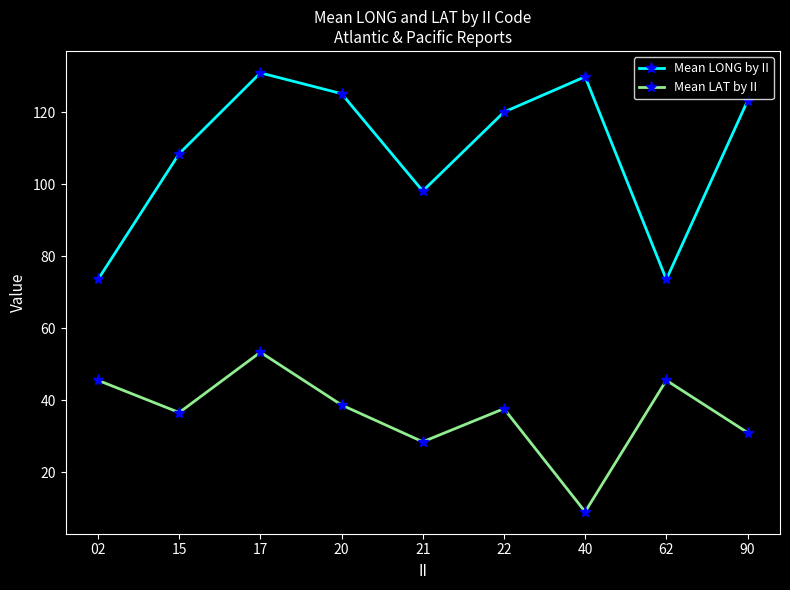

Which series has the largest range (max minus min)?

Mean LONG by II